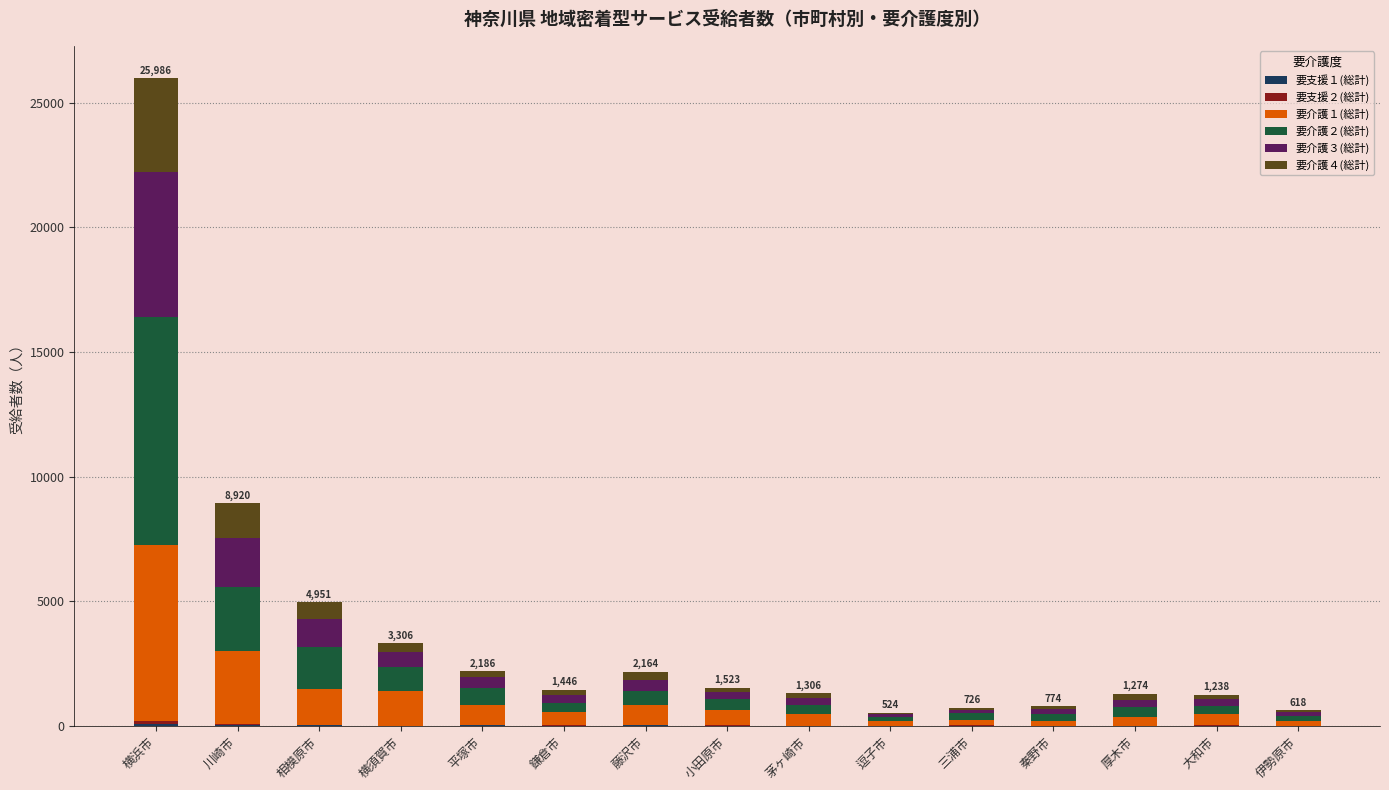

At which category is the sum across all series the highest?

横浜市